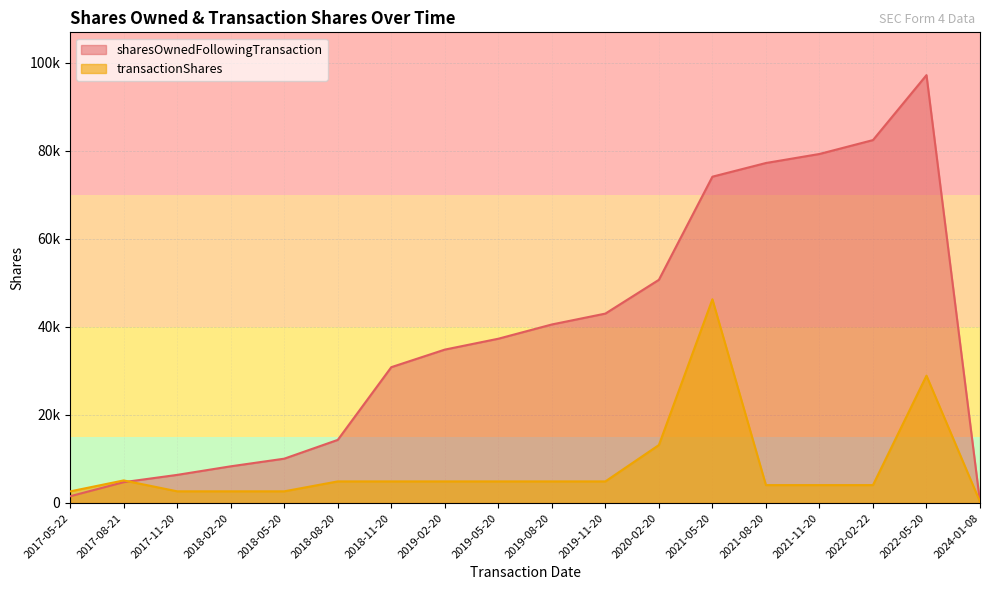

Where is sharesOwnedFollowingTransaction nearest to the value 48674?

2020-02-20